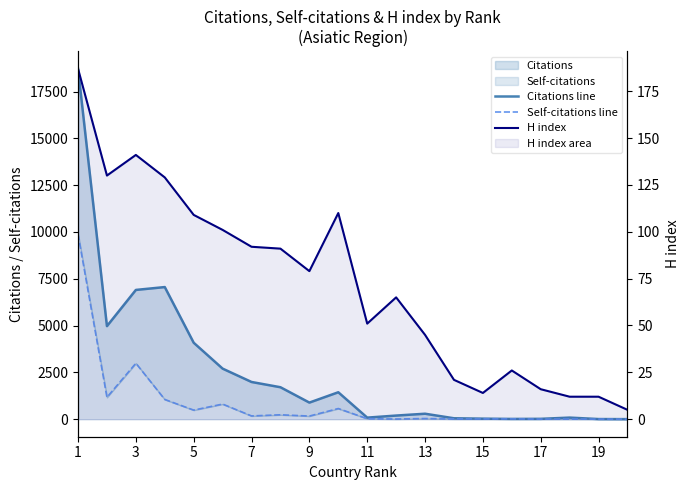

How many data points in Citations line are less than 887?

10